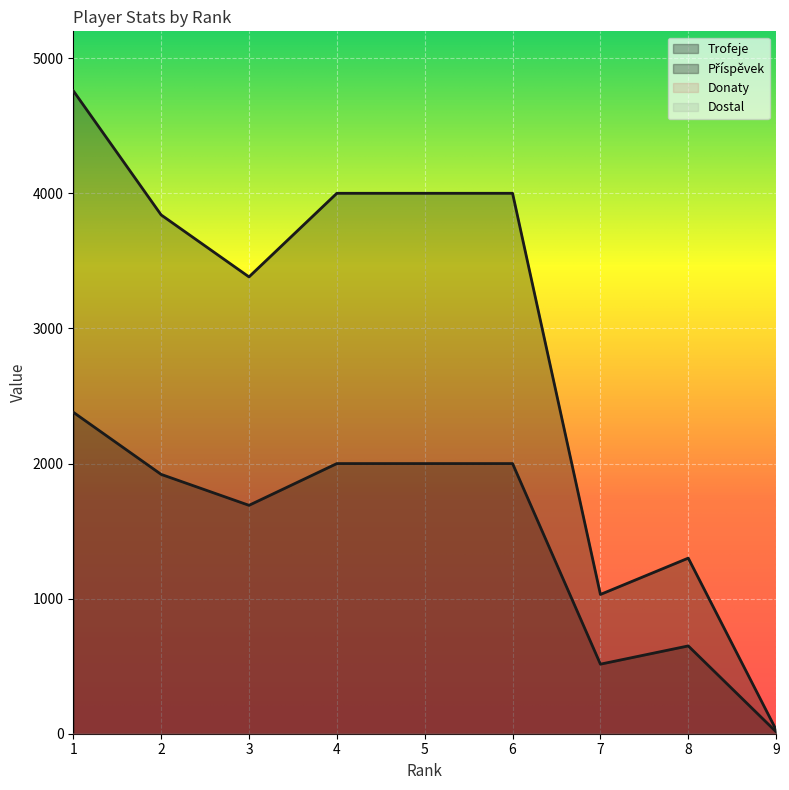

The value of Trofeje at 6 is 5574. True or false?

False